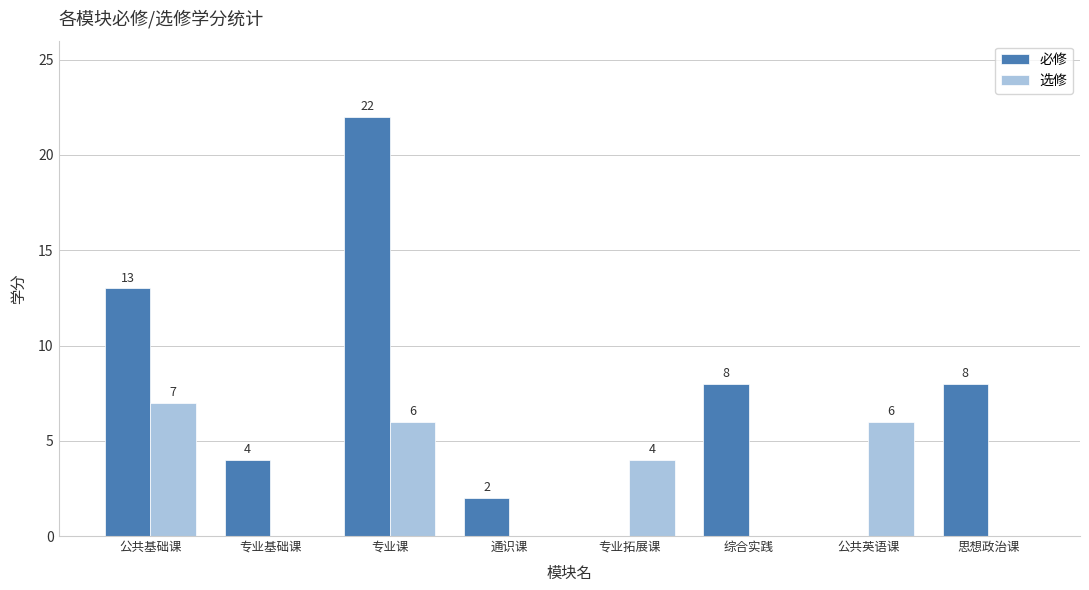

What is the highest value of the 必修 series?

22